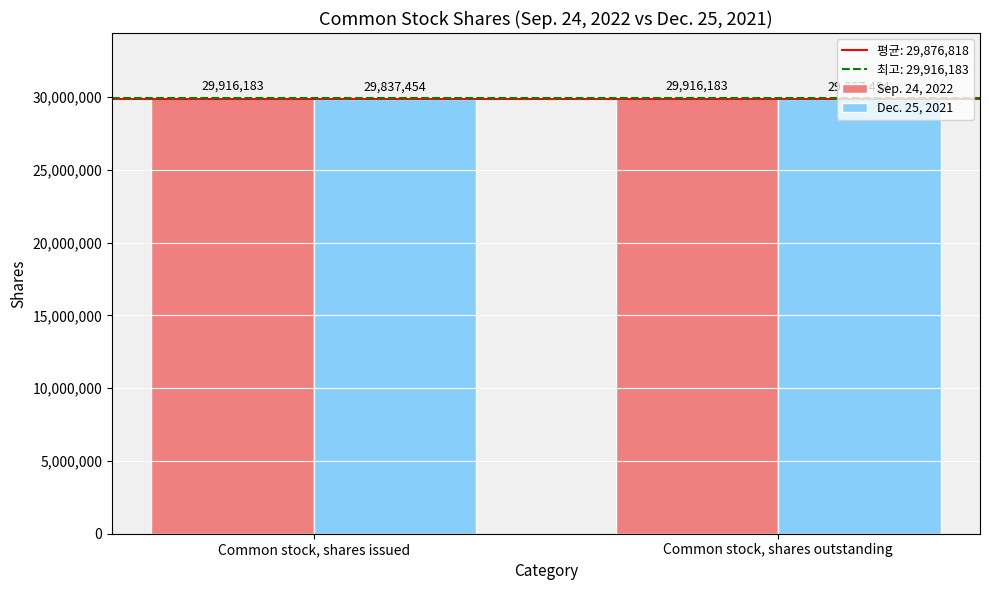

Is it true that Dec. 25, 2021 equals 29837454 at Common stock, shares outstanding?

True